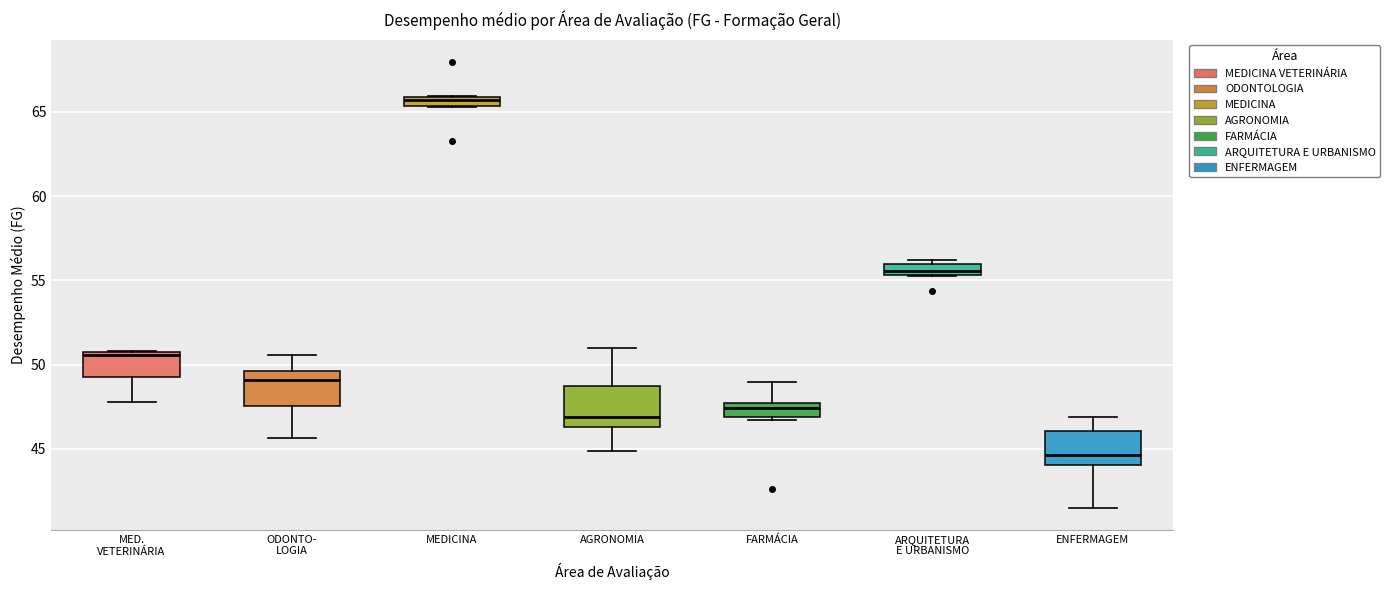

Where is the lower edge of the box for ENFERMAGEM on the y-axis? The values are not printed on the chart, so give them approximately, as read against the axis.

44.0